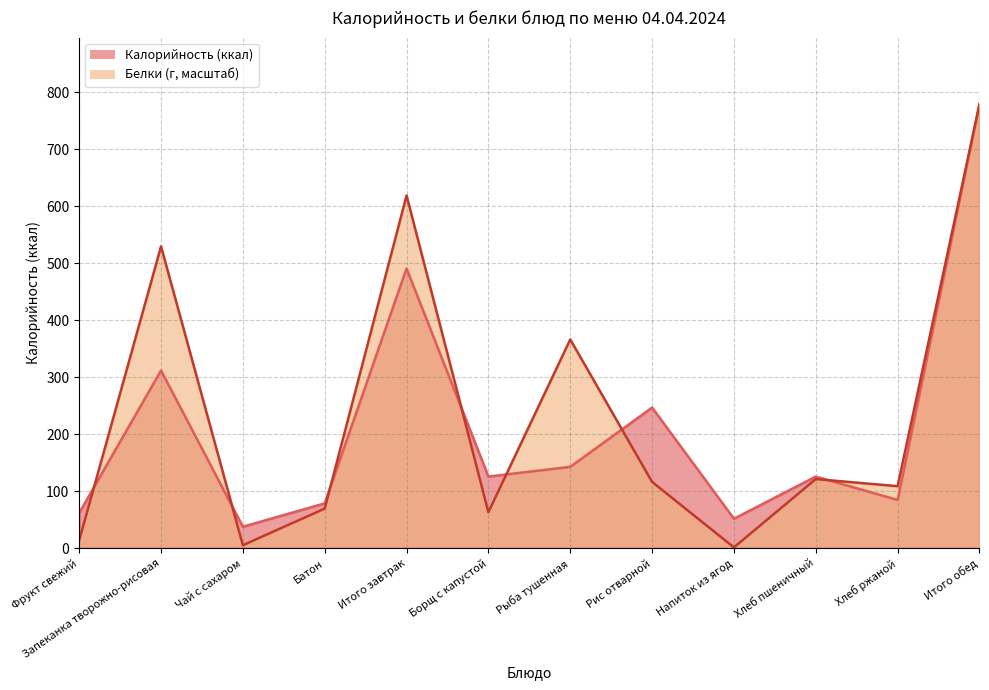

At which category does Белки reach its first local peak?

Запеканка творожно-рисовая